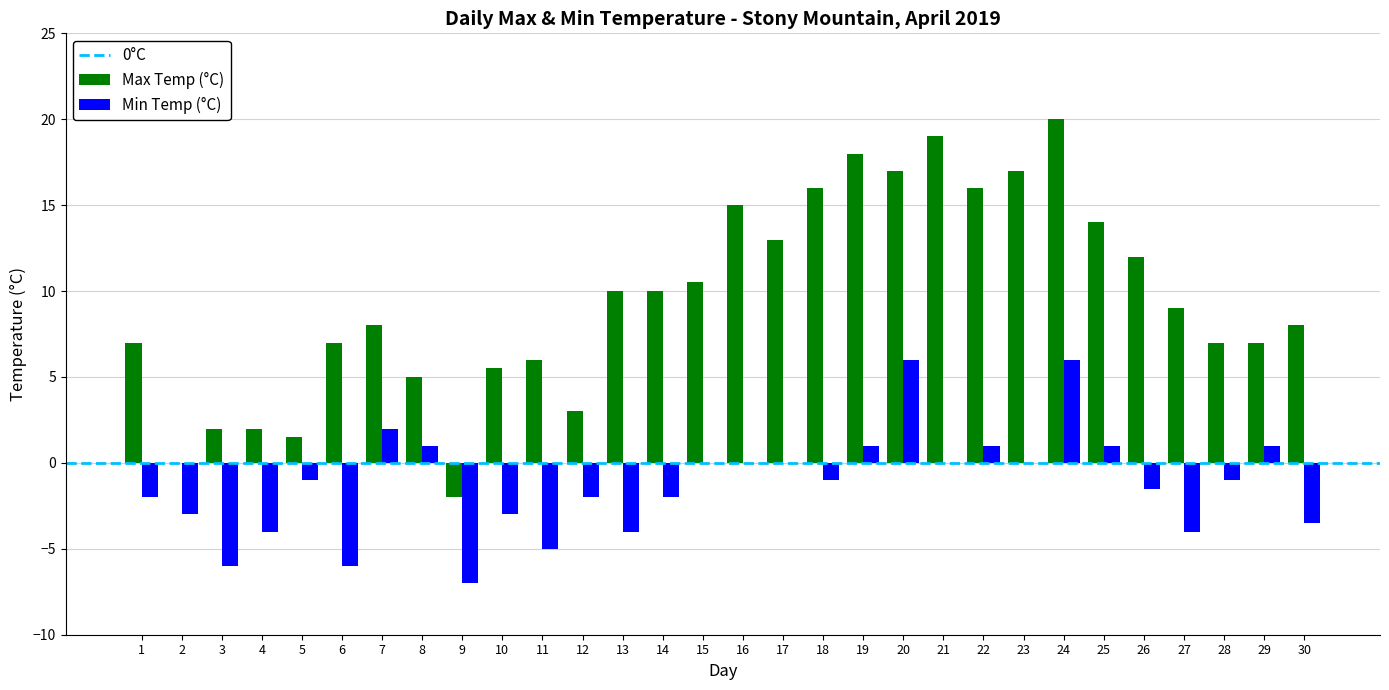

Reading right to left, transcribe all the data shown in this chart.

Max Temp (°C): 30=8.0	29=7.0	28=7.0	27=9.0	26=12.0	25=14.0	24=20.0	23=17.0	22=16.0	21=19.0	20=17.0	19=18.0	18=16.0	17=13.0	16=15.0	15=10.5	14=10.0	13=10.0	12=3.0	11=6.0	10=5.5	9=-2.0	8=5.0	7=8.0	6=7.0	5=1.5	4=2.0	3=2.0	2=0.0	1=7.0
Min Temp (°C): 30=-3.5	29=1.0	28=-1.0	27=-4.0	26=-1.5	25=1.0	24=6.0	23=0.0	22=1.0	21=0.0	20=6.0	19=1.0	18=-1.0	17=0.0	16=0.0	15=0.0	14=-2.0	13=-4.0	12=-2.0	11=-5.0	10=-3.0	9=-7.0	8=1.0	7=2.0	6=-6.0	5=-1.0	4=-4.0	3=-6.0	2=-3.0	1=-2.0